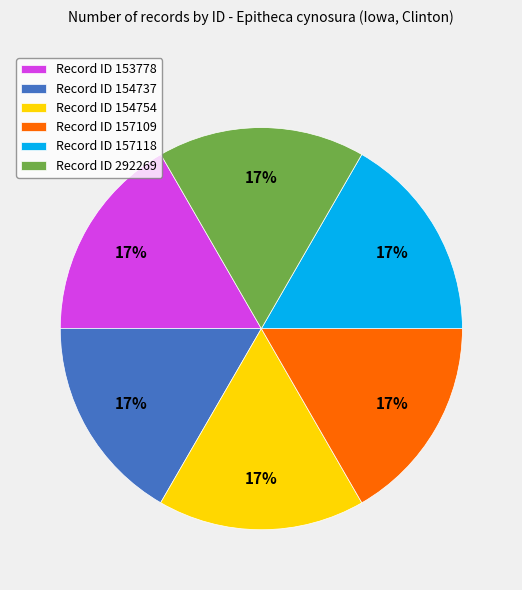

True or false: Record ID 154754 accounts for 26% of the total.

False